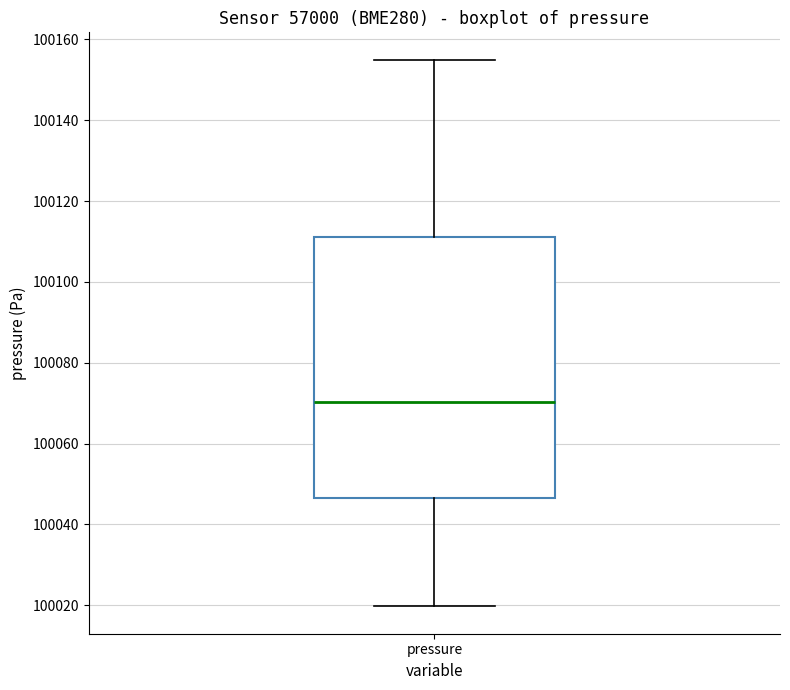

Transcribe this box plot: give where the median line is, the range the box spans, and where the two whiskers end, as read against the y-axis. The values are not printed on the chart, so give them approximately, as read against the axis.

median 100070, box 100046 to 100112, whiskers 100020 to 100156